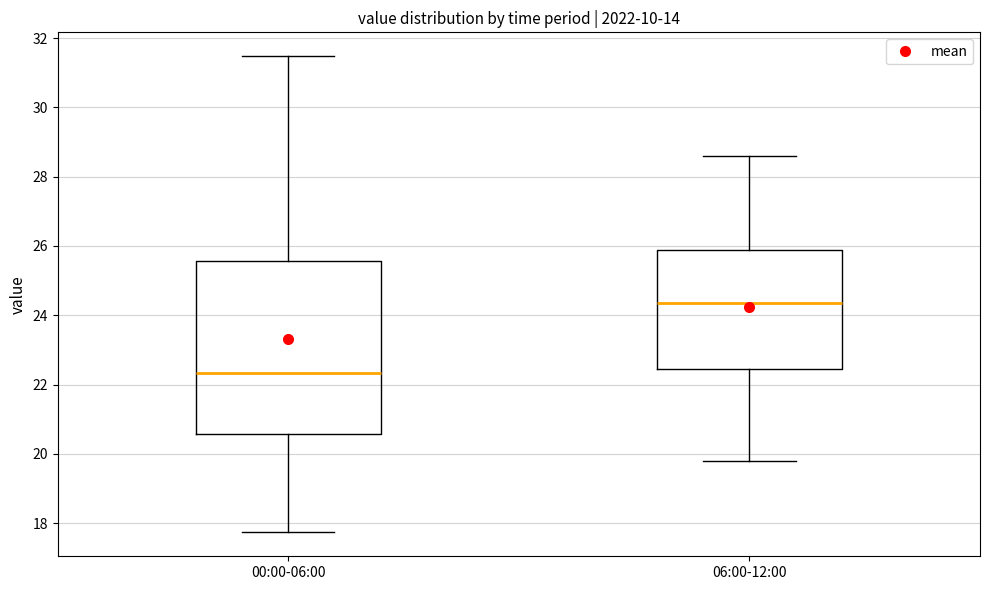

Where does the lower whisker of the box for 06:00-12:00 end on the y-axis? The values are not printed on the chart, so give them approximately, as read against the axis.

19.8